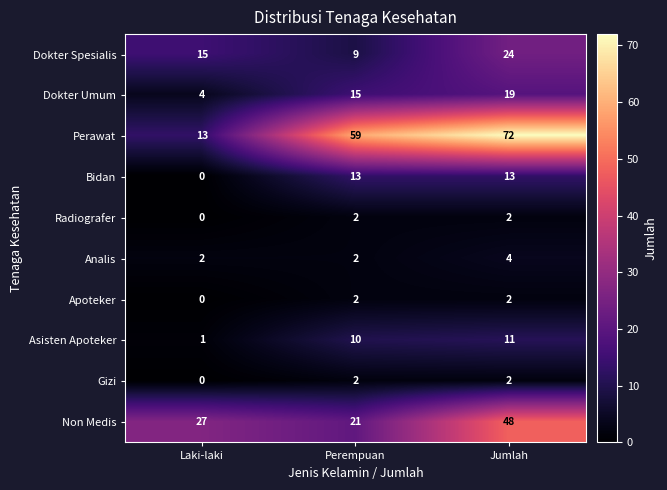

Reading right to left, extract all data points from this chart.

Dokter Spesialis: Jumlah=24	Perempuan=9	Laki-laki=15
Dokter Umum: Jumlah=19	Perempuan=15	Laki-laki=4
Perawat: Jumlah=72	Perempuan=59	Laki-laki=13
Bidan: Jumlah=13	Perempuan=13	Laki-laki=0
Radiografer: Jumlah=2	Perempuan=2	Laki-laki=0
Analis: Jumlah=4	Perempuan=2	Laki-laki=2
Apoteker: Jumlah=2	Perempuan=2	Laki-laki=0
Asisten Apoteker: Jumlah=11	Perempuan=10	Laki-laki=1
Gizi: Jumlah=2	Perempuan=2	Laki-laki=0
Non Medis: Jumlah=48	Perempuan=21	Laki-laki=27